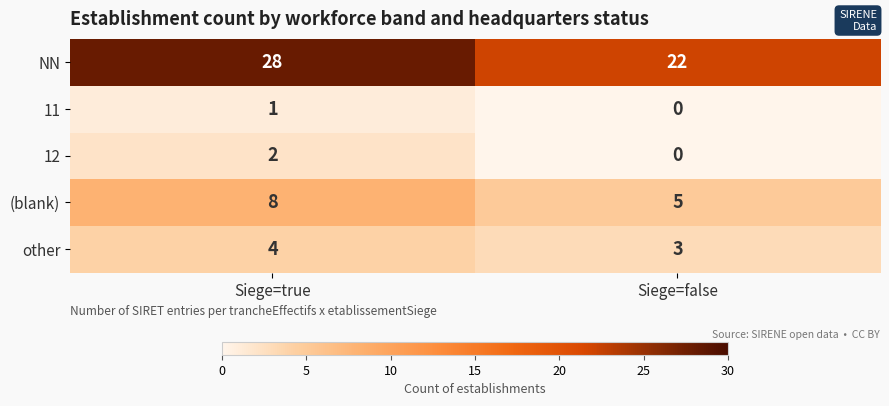

Read the NN value at Siege=false.

22